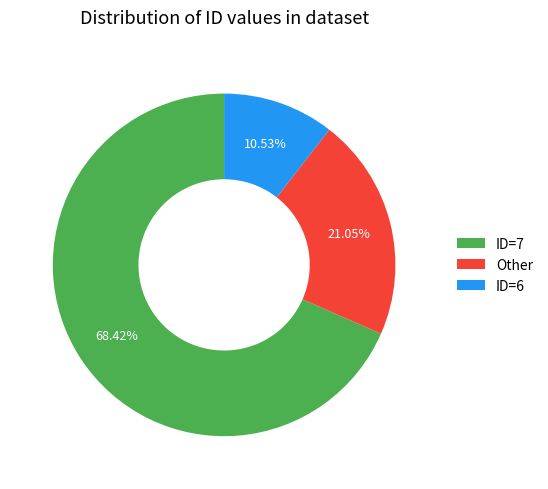

Is the sum of Other and ID=7 greater than half?

Yes